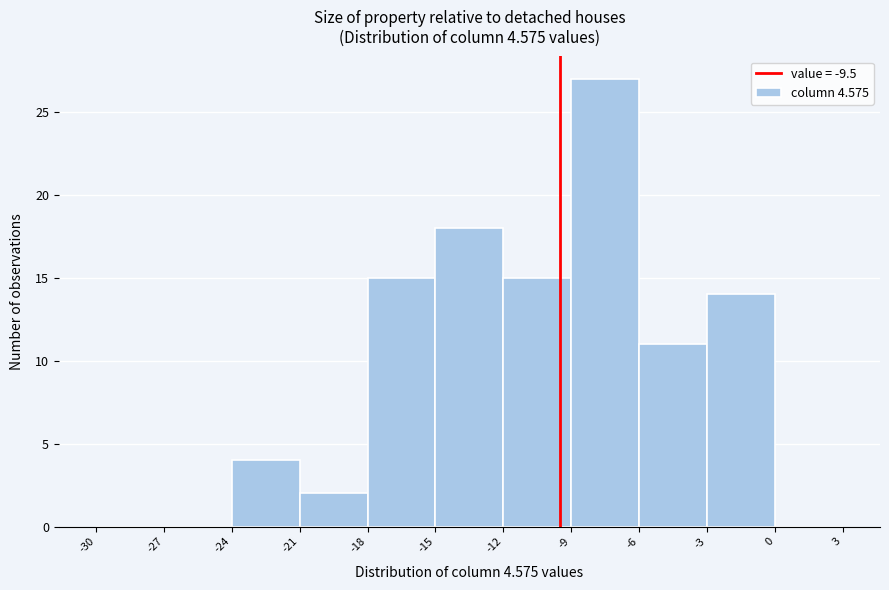

Reading left to right, list every bar in this chart as the range it spans on the x-axis followed by its height. The values are not printed on the chart, so give them approximately, as read against the axis.

-30 to -27: 0
-27 to -24: 0
-24 to -21: 4
-21 to -18: 2
-18 to -15: 15
-15 to -12: 18
-12 to -9: 15
-9 to -6: 27
-6 to -3: 11
-3 to 0: 14
0 to 3: 0